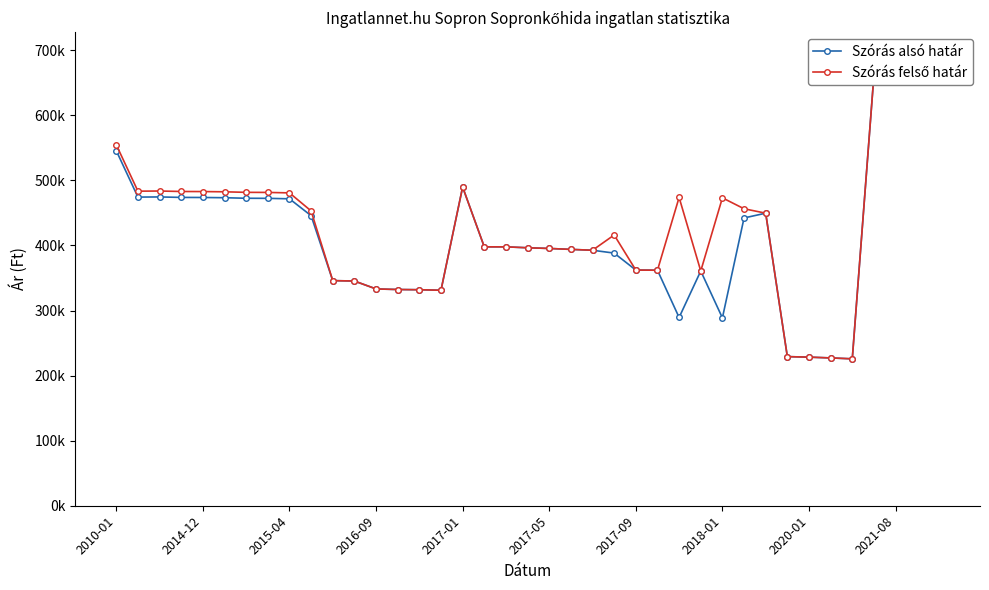

True or false: Szórás felső határ and Szórás alsó határ intersect in this chart.

False